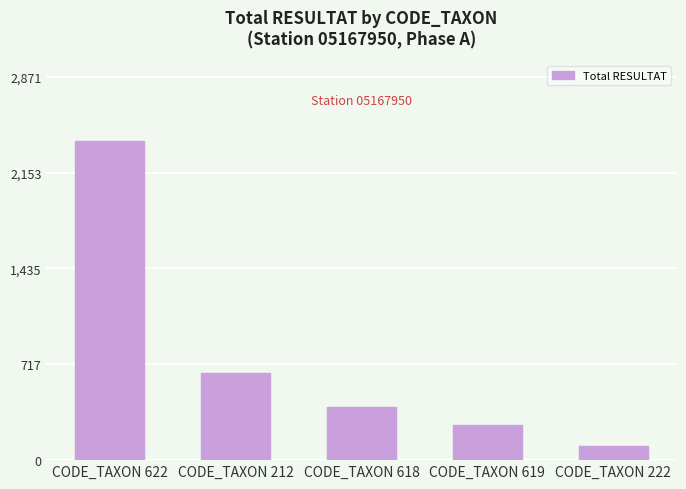

What position from the right is CODE_TAXON 212?

4